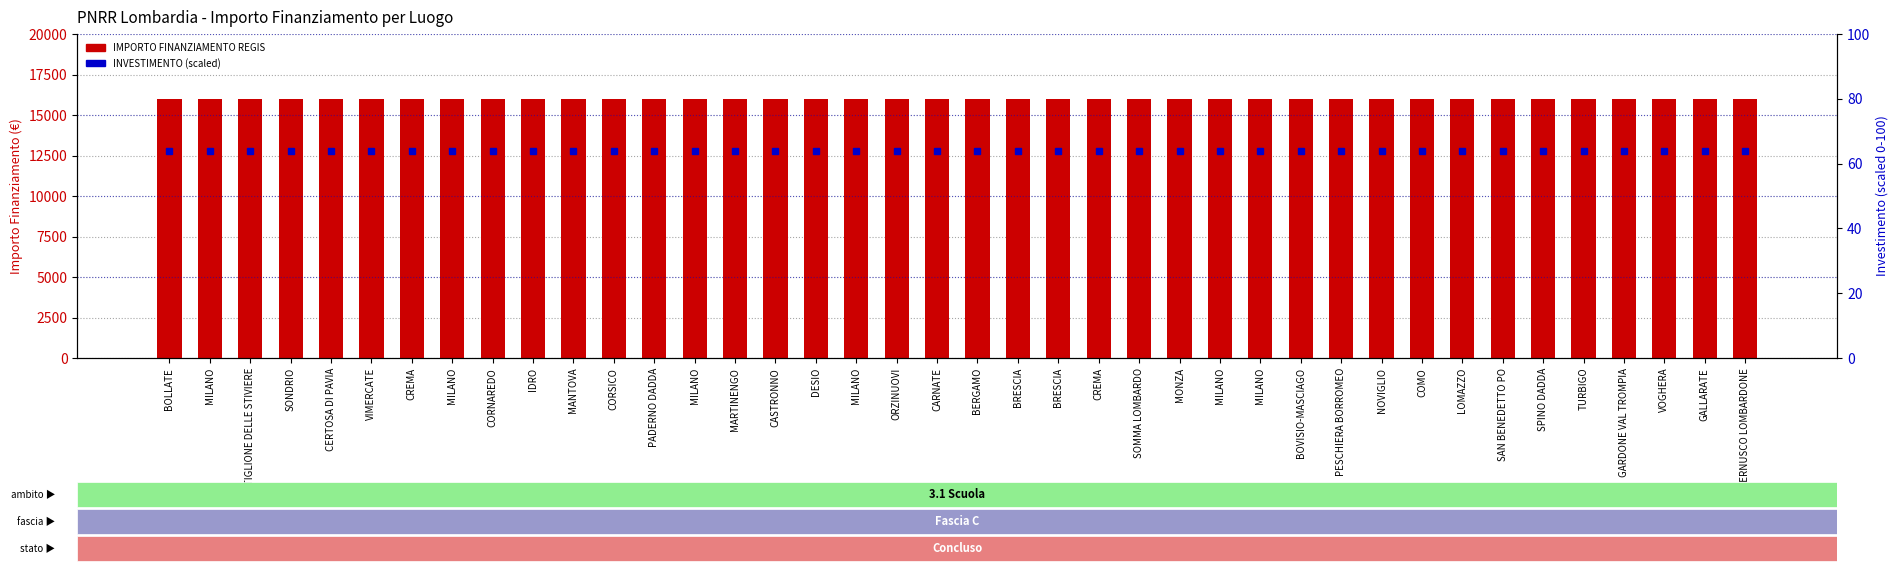

True or false: IMPORTO FINANZIAMENTO REGIS has a value of 21042 at CASTIGLIONE DELLE STIVIERE.

False